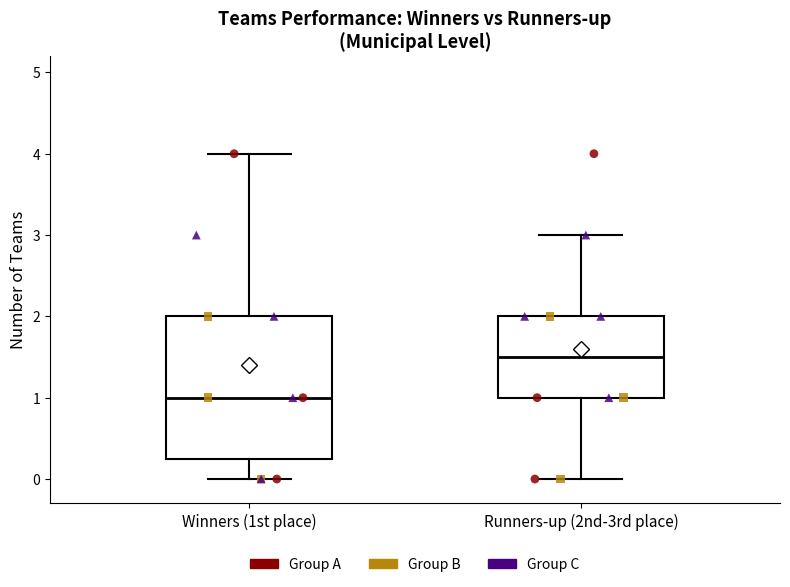

Where does the lower whisker of the box for Runners-up (2nd-3rd place) end on the y-axis? The values are not printed on the chart, so give them approximately, as read against the axis.

0.0